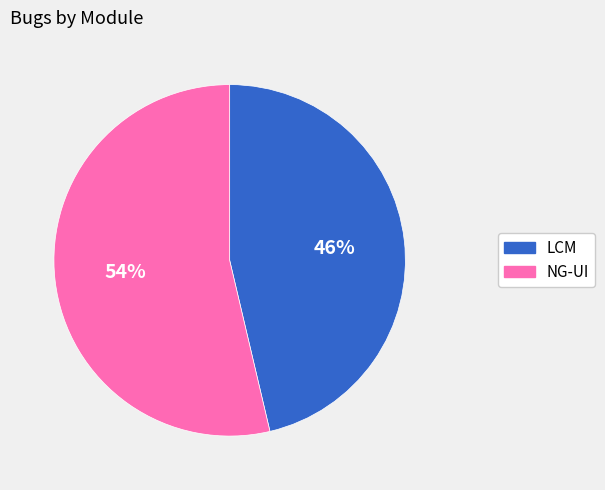

Which slice represents more than half of the pie?

NG-UI